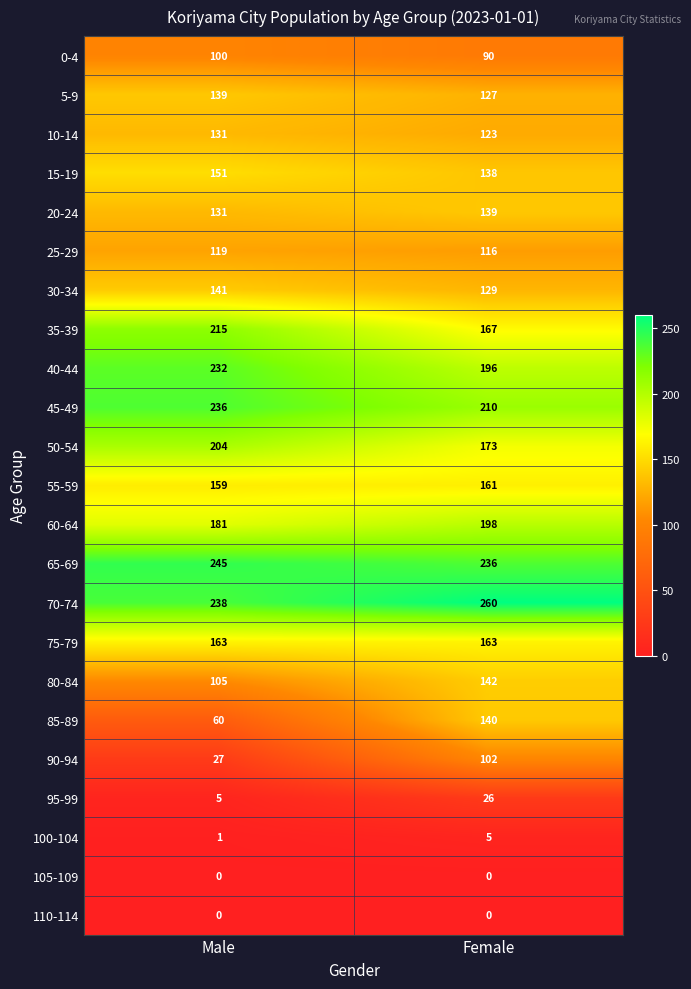

List the labels in order of 25-29 value, smallest first.

Female, Male